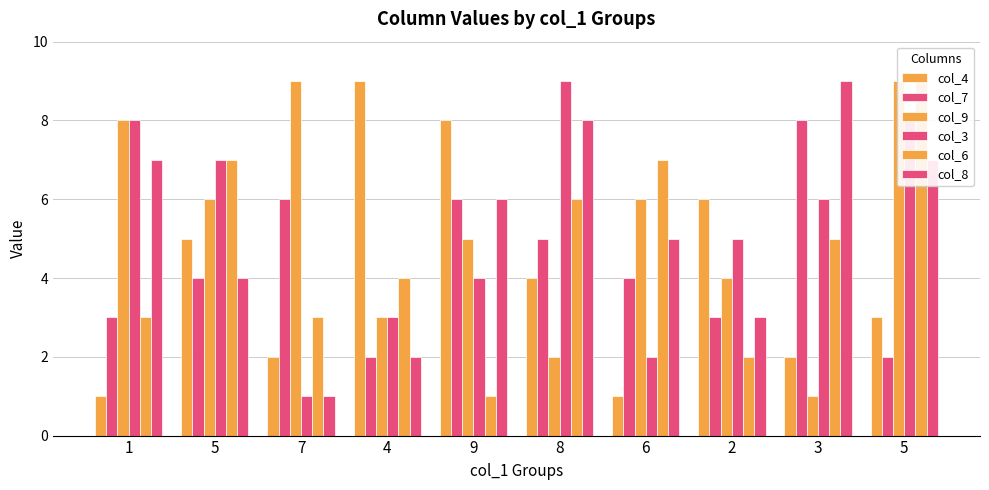

How many col_9 values are between 3 and 8?

6